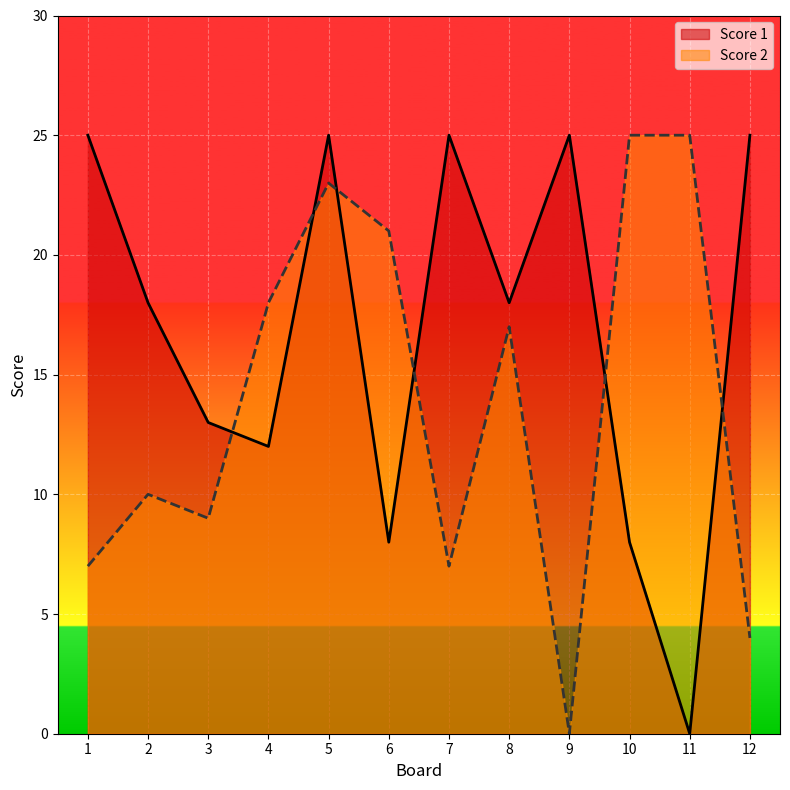

Reading right to left, what are all the values shown in this chart?

Score 2: 4	25	25	0	17	7	21	23	18	9	10	7
Score 1: 25	0	8	25	18	25	8	25	12	13	18	25